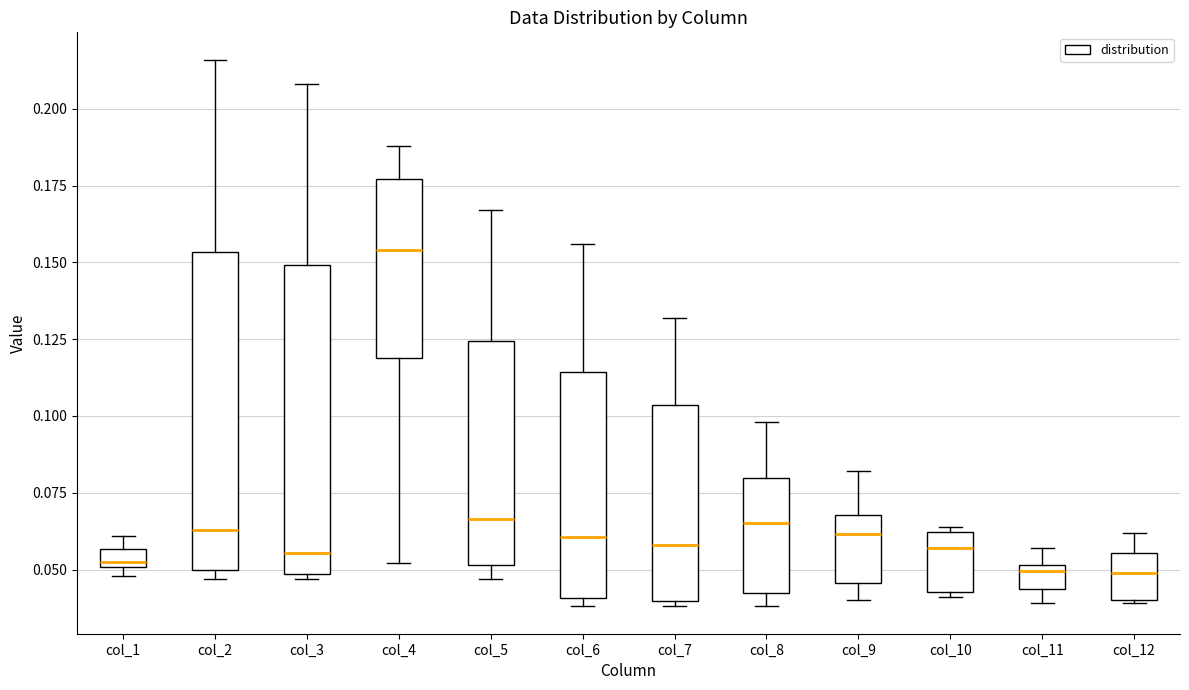

Where is the lower edge of the box for col_4 on the y-axis? The values are not printed on the chart, so give them approximately, as read against the axis.

0.120